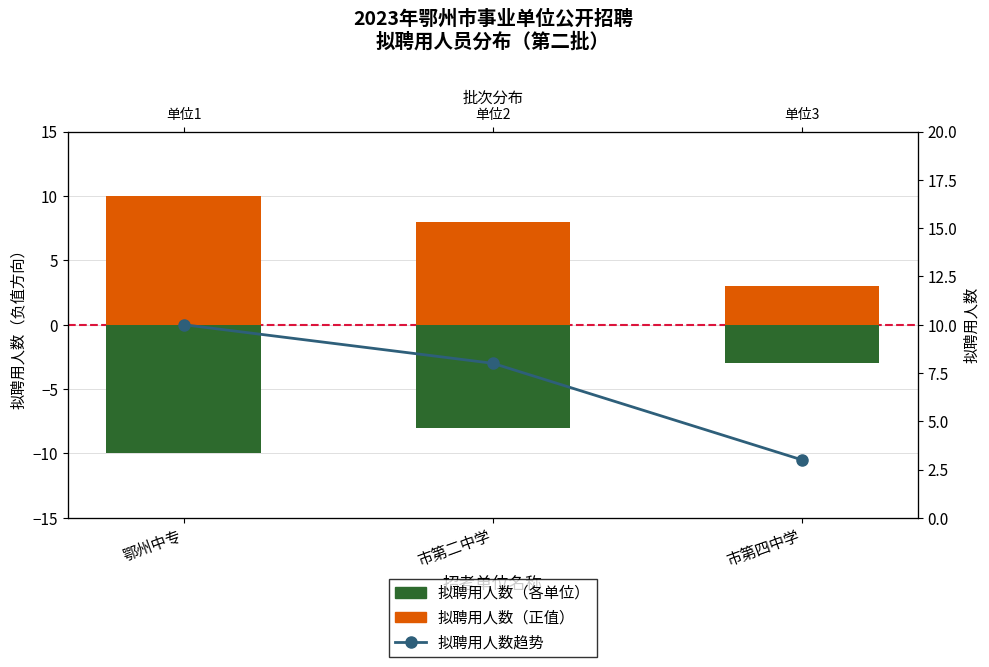

How many data points does each series have?

3